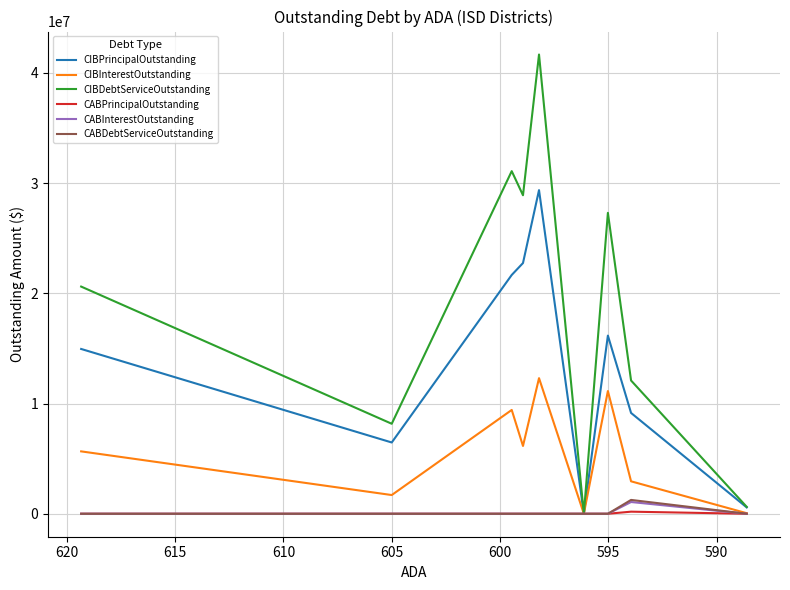

At how many categories does at least one series exceed 31768486?

1